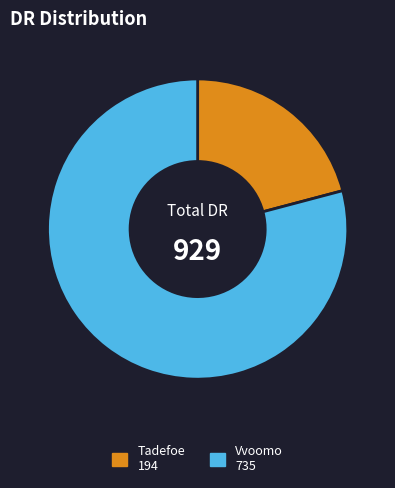

Is it true that Tadefoe 194 is 26% of the pie?

False